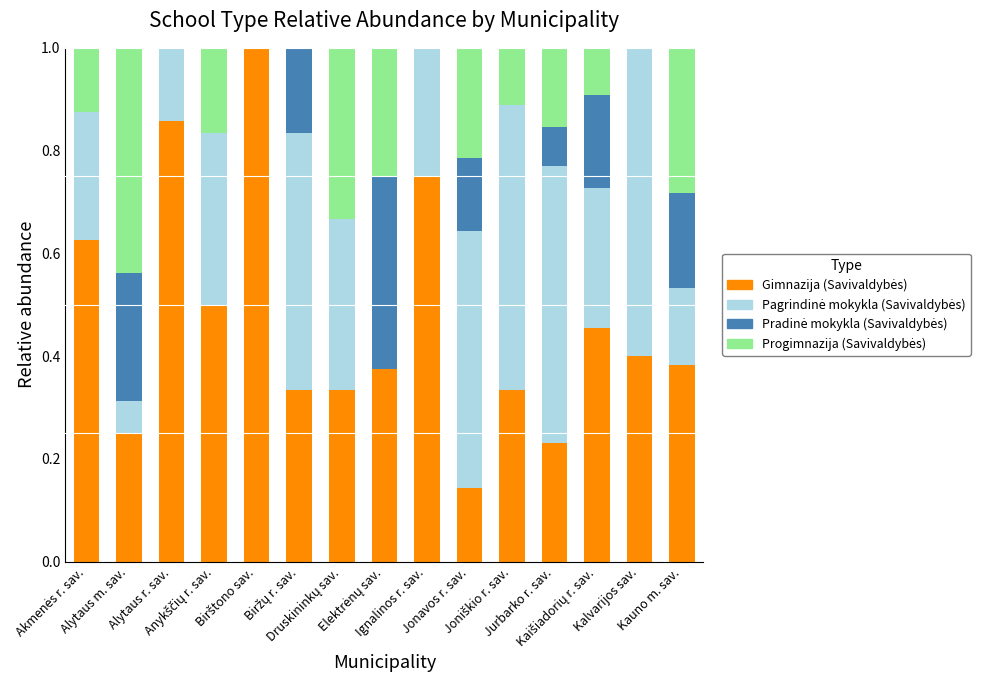

List the labels in order of Pagrindinė mokykla (Savivaldybės) value, largest first.

Kalvarijos sav., Joniškio r. sav., Jurbarko r. sav., Biržų r. sav., Jonavos r. sav., Anykščių r. sav., Druskininkų sav., Kaišiadorių r. sav., Akmenės r. sav., Ignalinos r. sav., Kauno m. sav., Alytaus r. sav., Alytaus m. sav., Birštono sav., Elektrėnų sav.